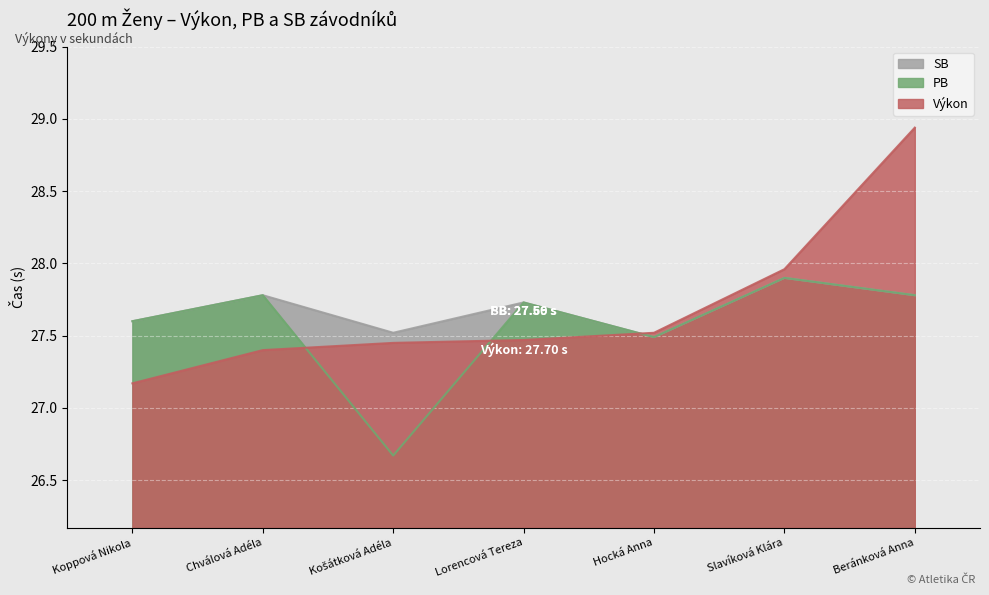

At which category does the chart reach its peak across all series?

Beránková Anna